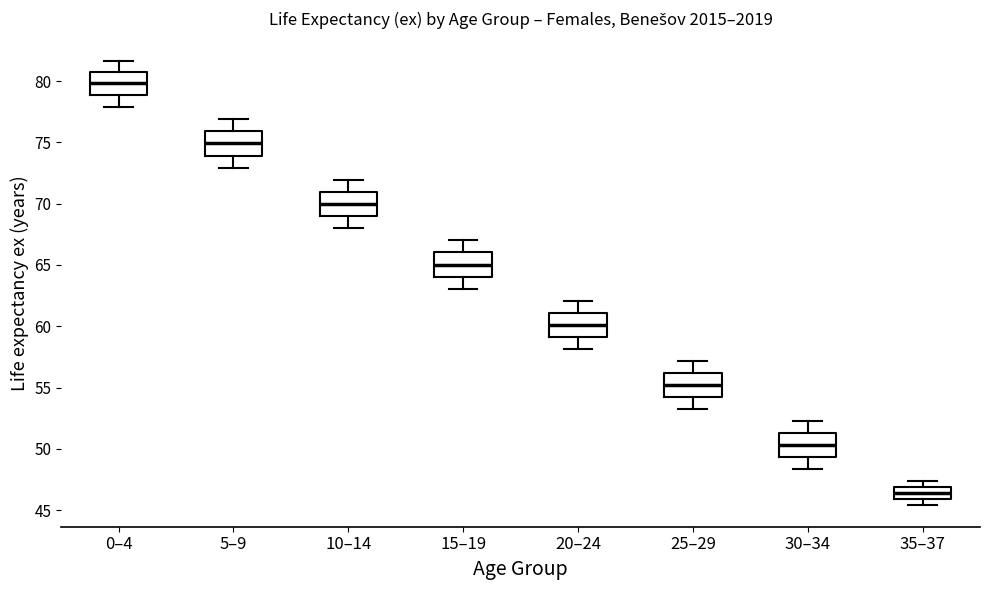

Reading left to right, read every box against the y-axis: the position of its median line, the range the box covers, and the ends of its whiskers. The values are not printed on the chart, so give them approximately, as read against the axis.

0–4: median 80.0, box 79.0 to 81.0, whiskers 78.0 to 81.5
5–9: median 75.0, box 74.0 to 76.0, whiskers 73.0 to 77.0
10–14: median 70.0, box 69.0 to 71.0, whiskers 68.0 to 72.0
15–19: median 65.0, box 64.0 to 66.0, whiskers 63.0 to 67.0
20–24: median 60.0, box 59.0 to 61.0, whiskers 58.0 to 62.0
25–29: median 55.0, box 54.0 to 56.0, whiskers 53.0 to 57.0
30–34: median 50.5, box 49.5 to 51.5, whiskers 48.5 to 52.5
35–37: median 46.5, box 46.0 to 47.0, whiskers 45.5 to 47.5